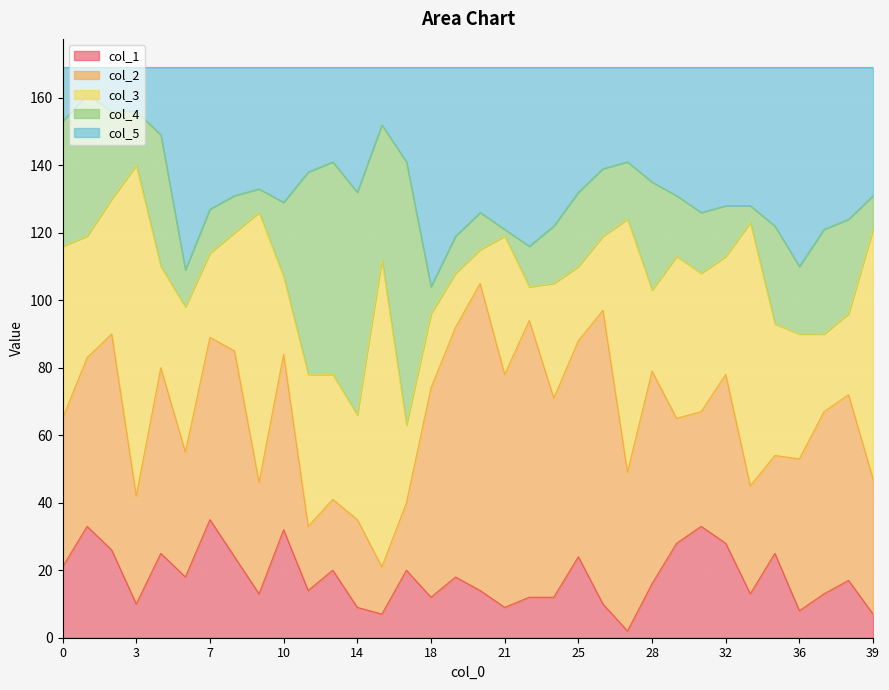

How many interior local valleys does the col_4 series have?

9